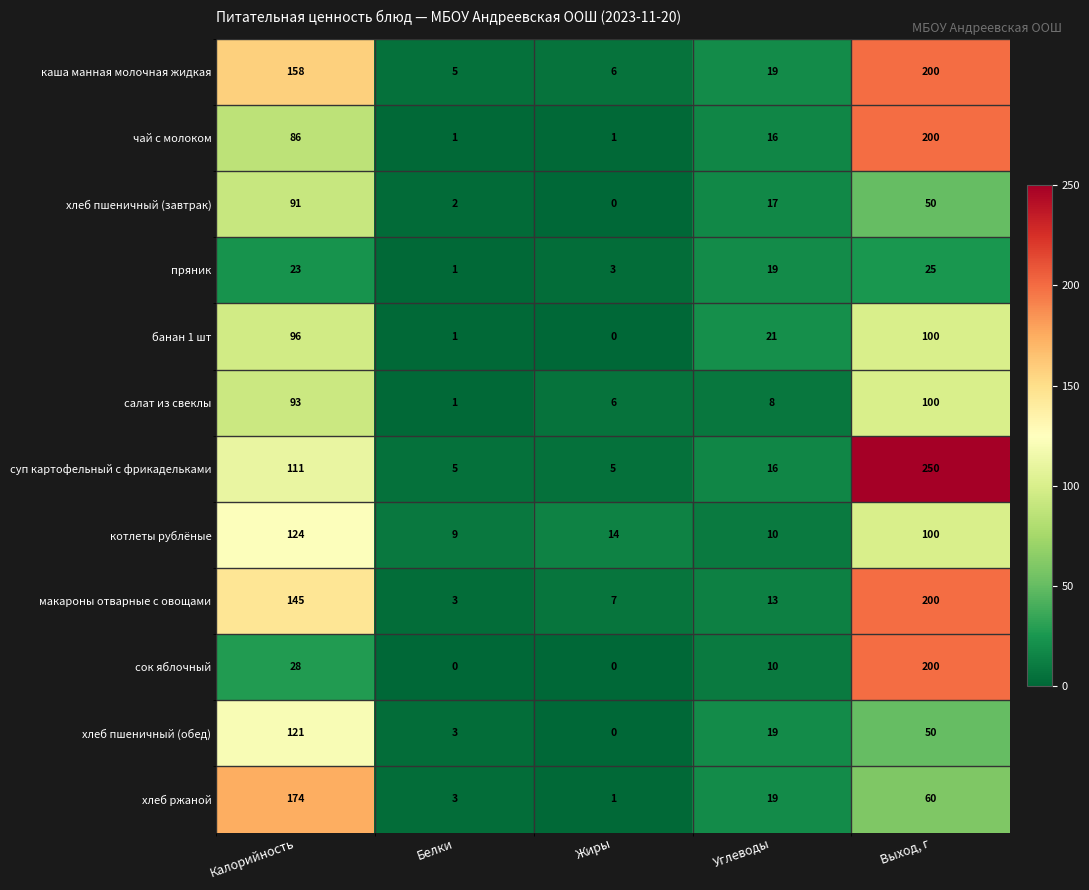

The value of чай с молоком at Белки is 2. True or false?

False